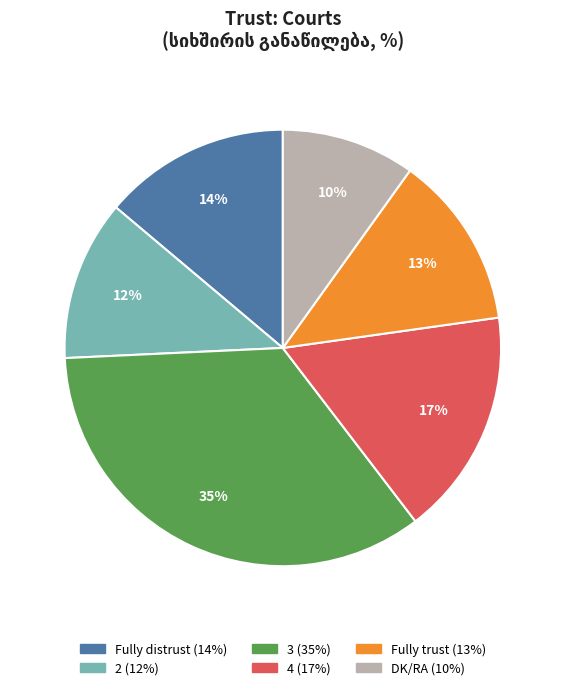

What is the smallest slice in the pie chart?

DK/RA